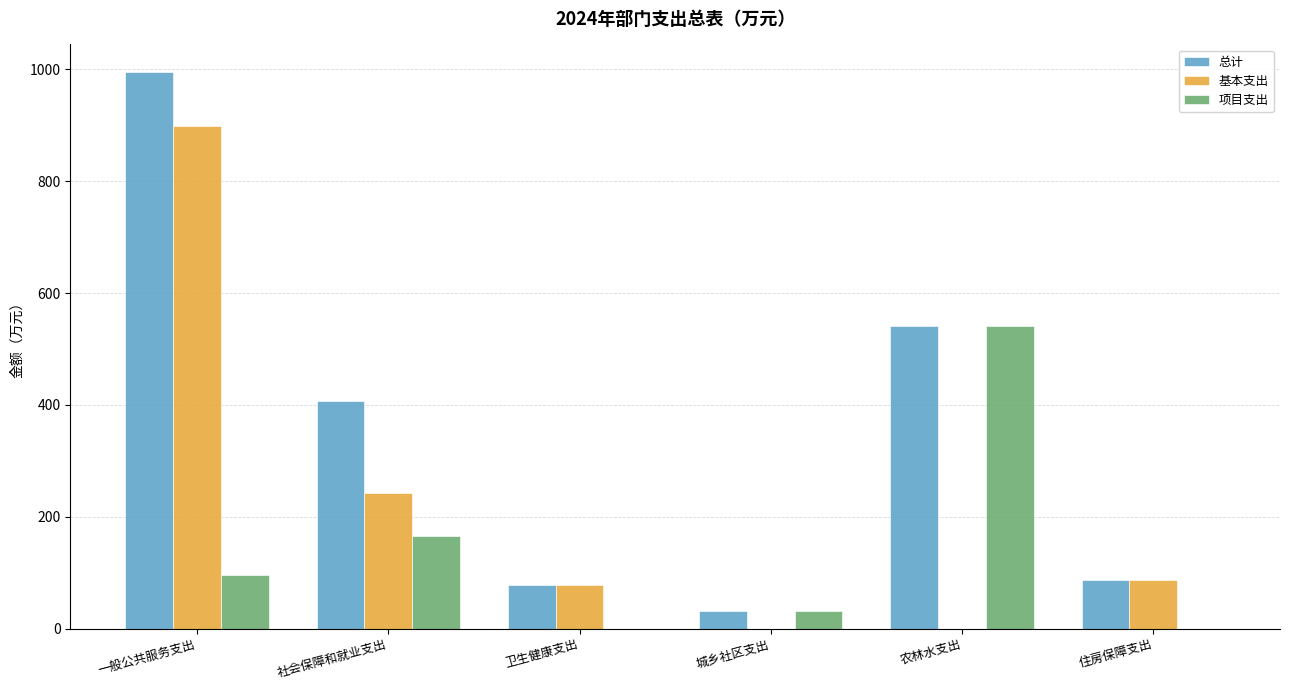

Which series changed the most between 一般公共服务支出 and 城乡社区支出?

总计